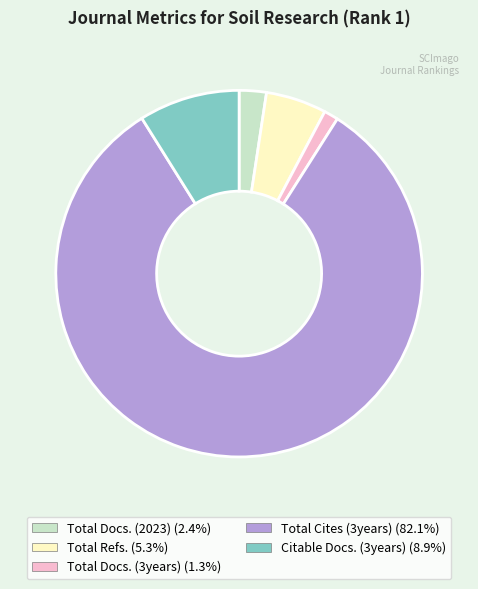

Approximately how many times larger is the value at Total Docs. (2023) compared to Total Docs. (3years)?

1.9